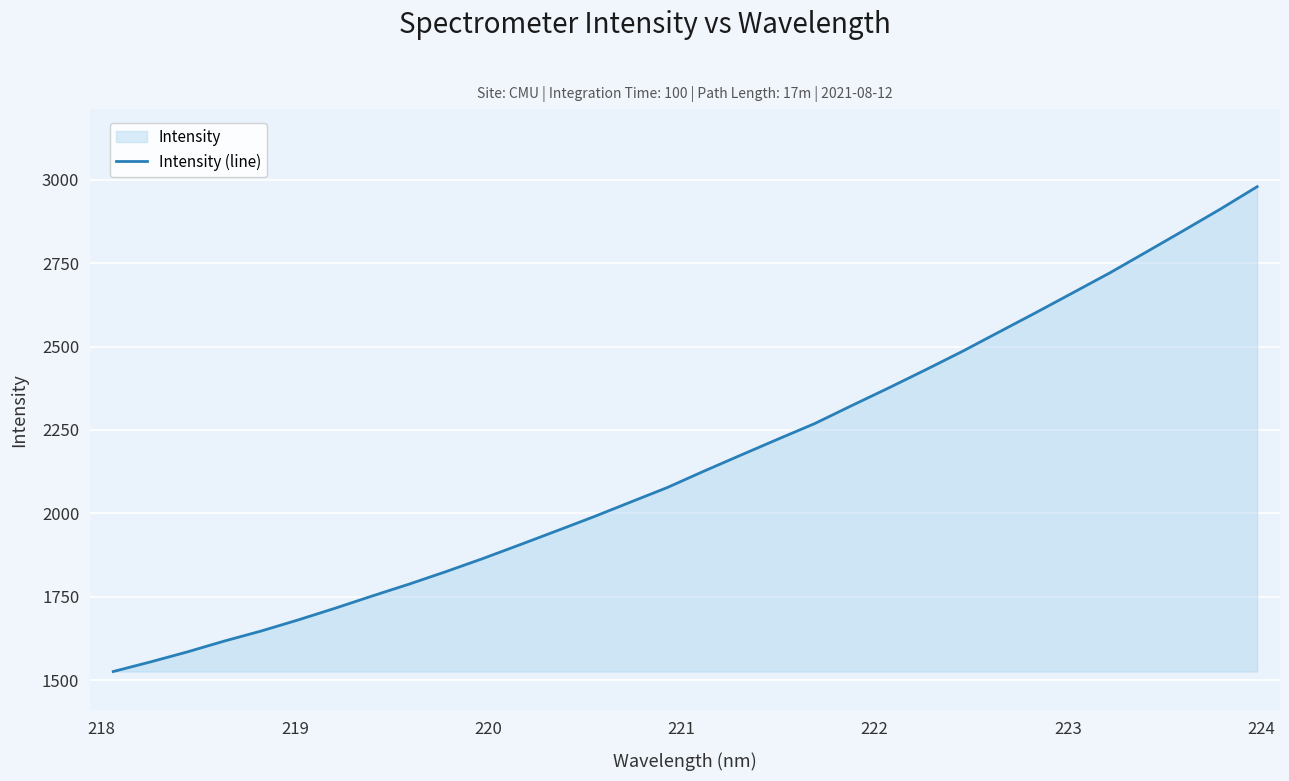

What is the greatest value displayed?

2979.4